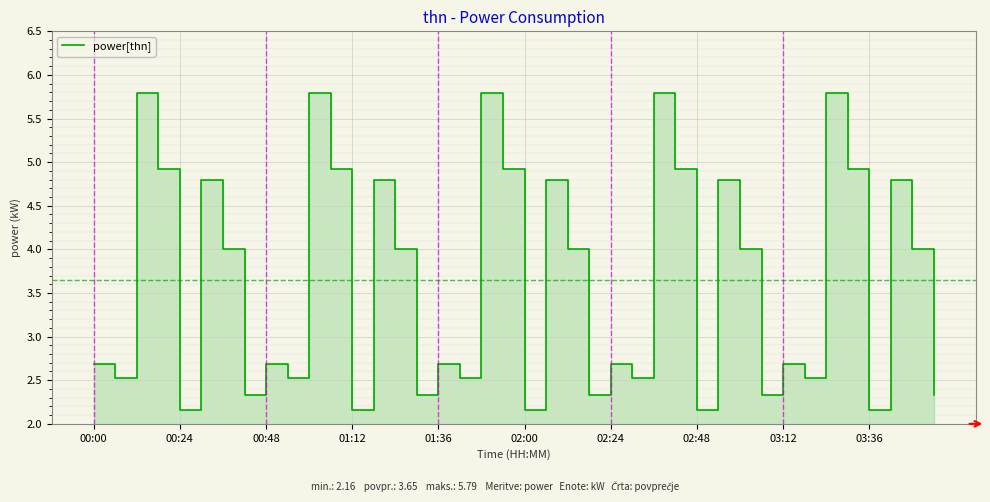

Between 13 and 18, which is larger?

18